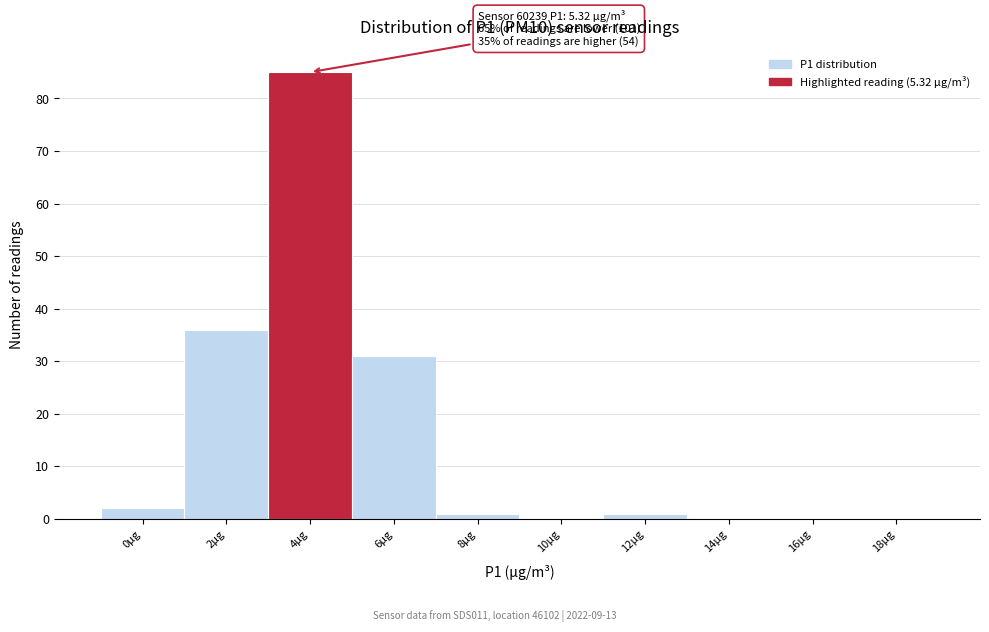

Reading left to right, list all the values displayed in this chart.

0µg=2	2µg=36	4µg=85	6µg=31	8µg=1	10µg=0	12µg=1	14µg=0	16µg=0	18µg=0